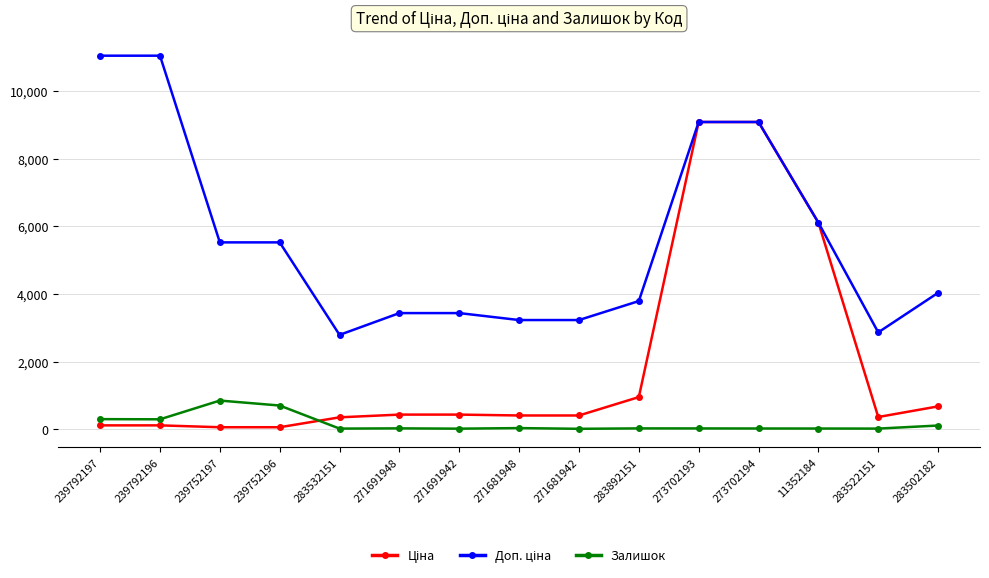

True or false: Залишок has more than 2 points higher than both neighbors.

True